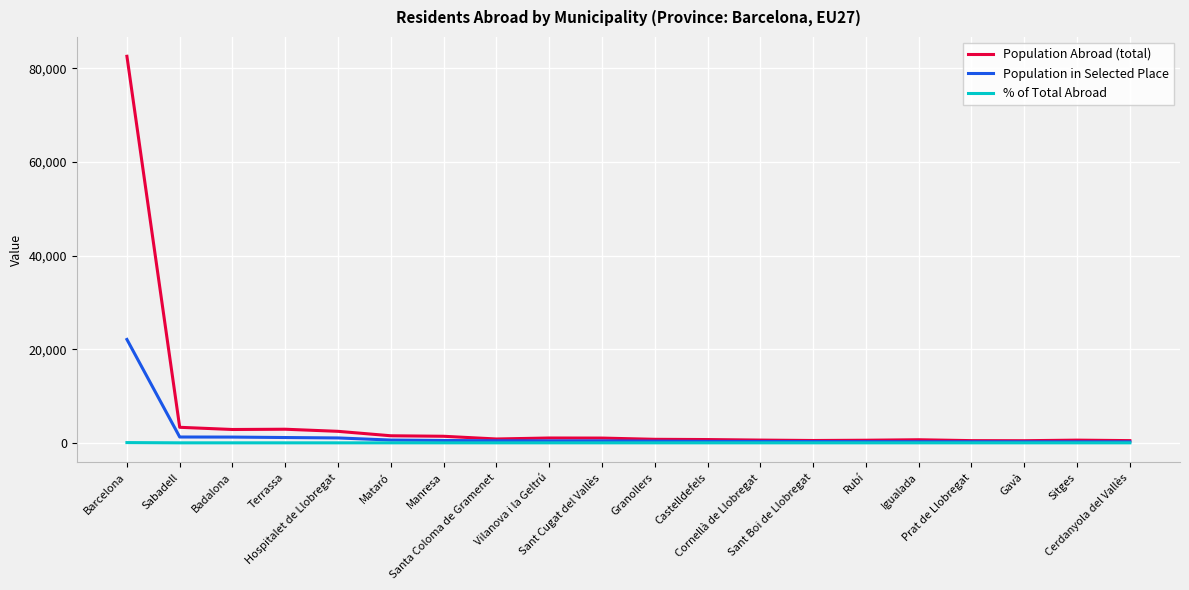

True or false: Population Abroad (total) has more than 0 points higher than both neighbors.

True